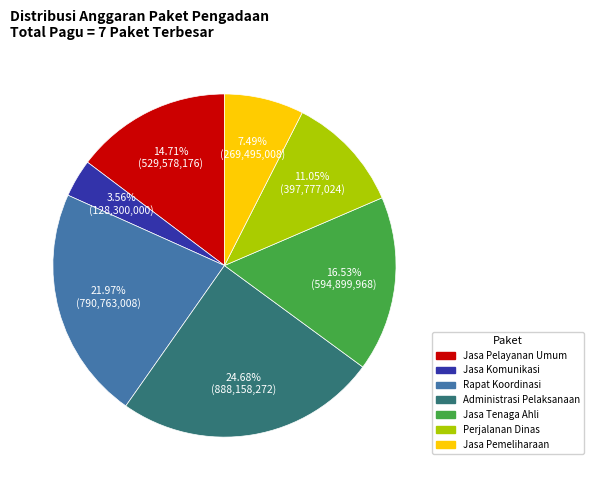

Is there a majority slice in this chart?

No